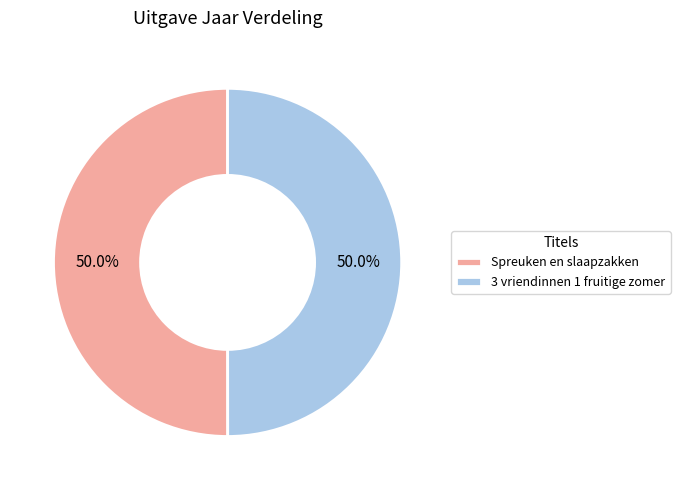

Approximately how many times larger is the value at 3 vriendinnen 1 fruitige zomer compared to Spreuken en slaapzakken?

1.0